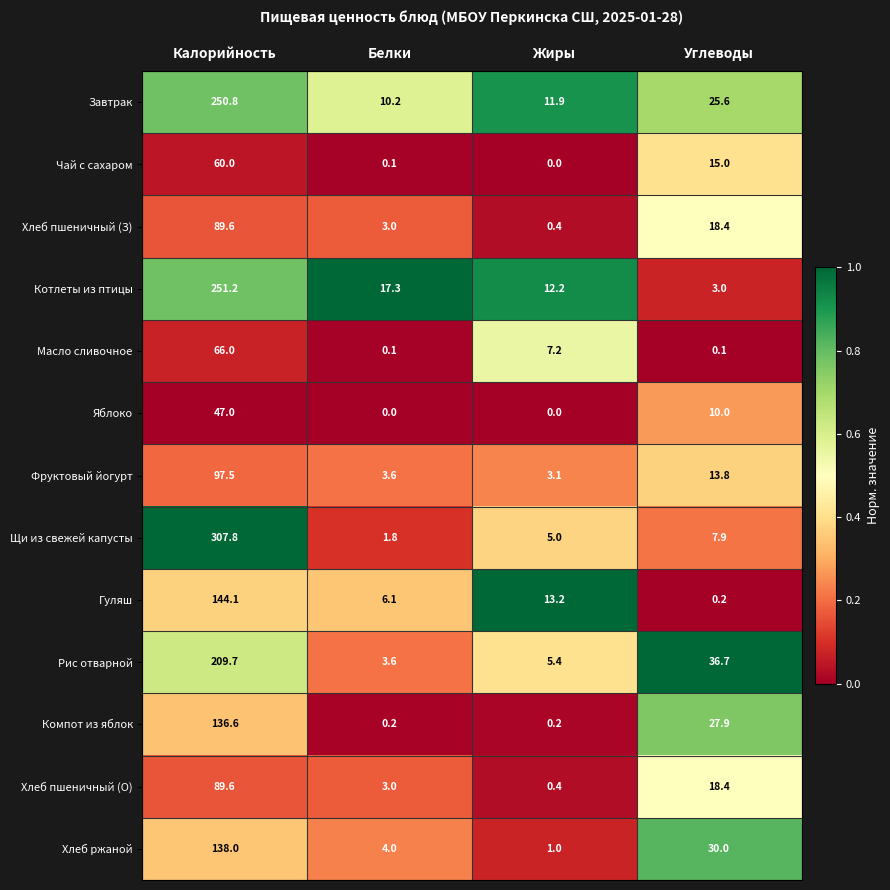

What is the difference between the maximum and minimum values in the Хлеб ржаной series?

137.0